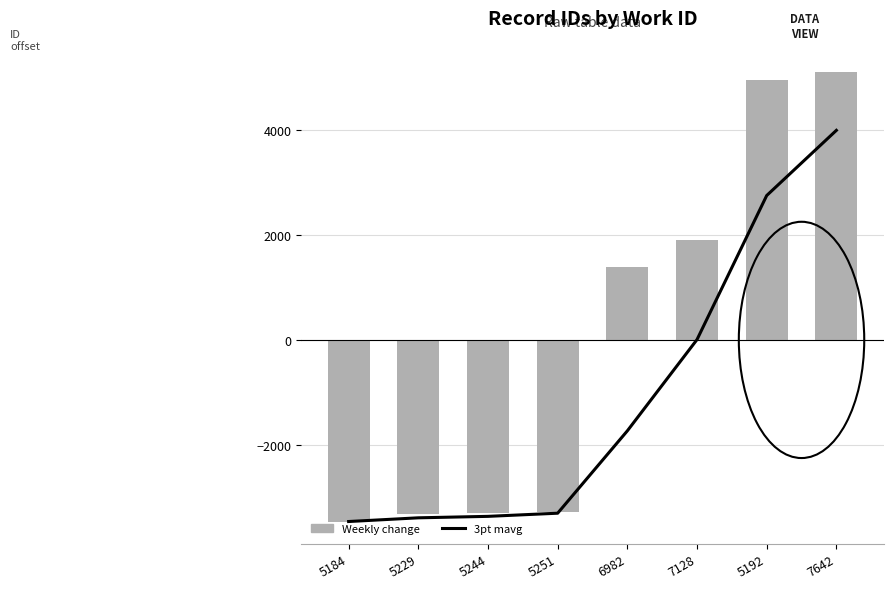

At which category is the sum across all series the highest?

7642